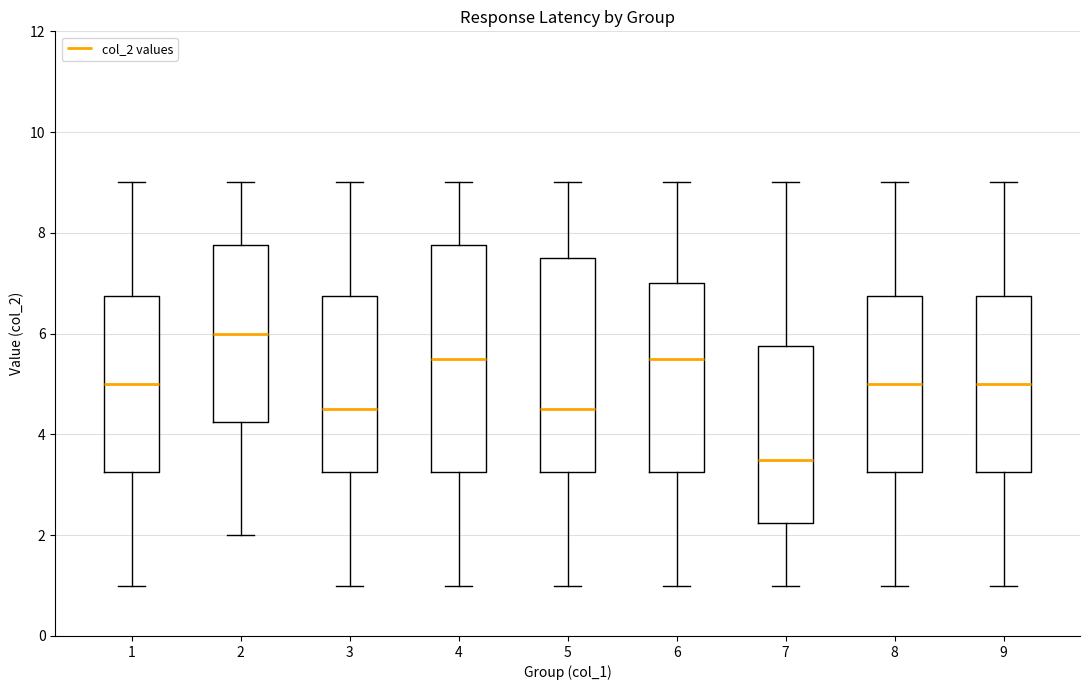

Where is the upper edge of the box at x = 8 on the y-axis? The values are not printed on the chart, so give them approximately, as read against the axis.

6.8